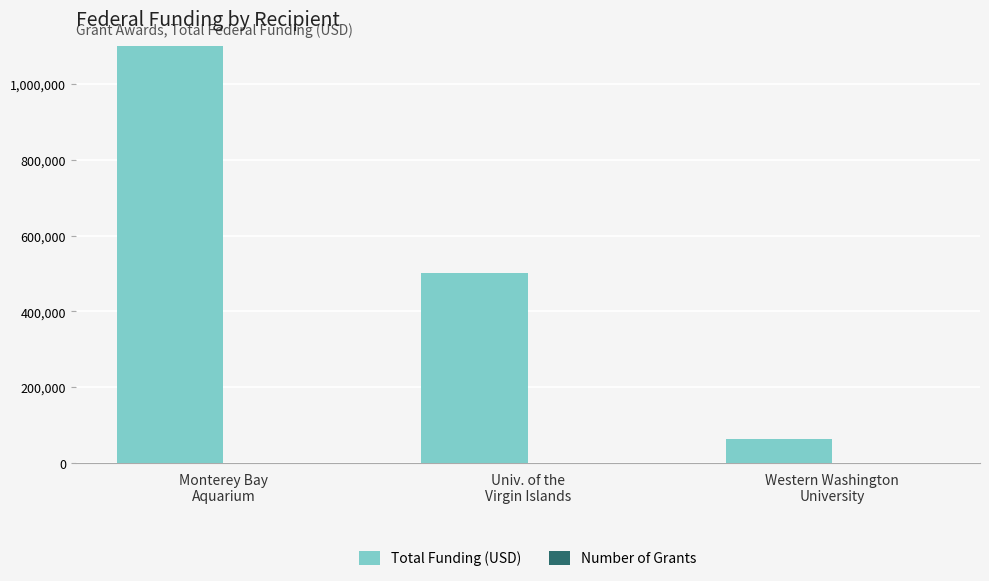

What is the difference between the second highest and minimum values in the Total Funding (USD) series?

437614